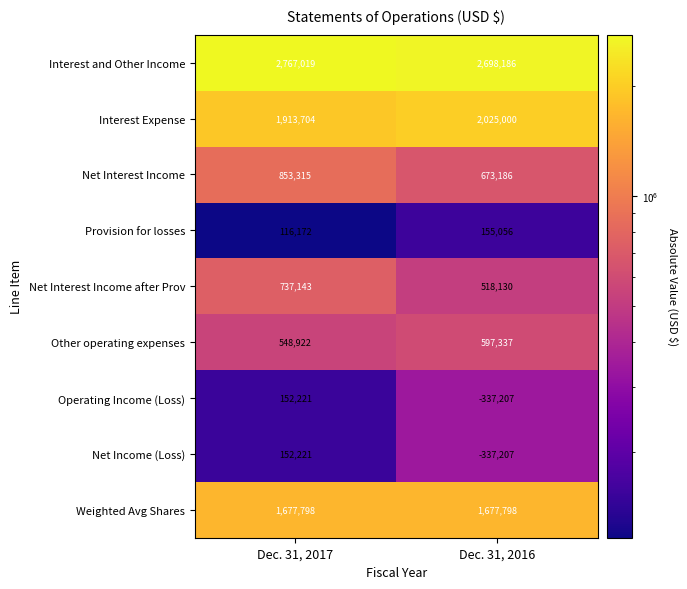

At which category does the chart reach its minimum across all series?

Dec. 31, 2016